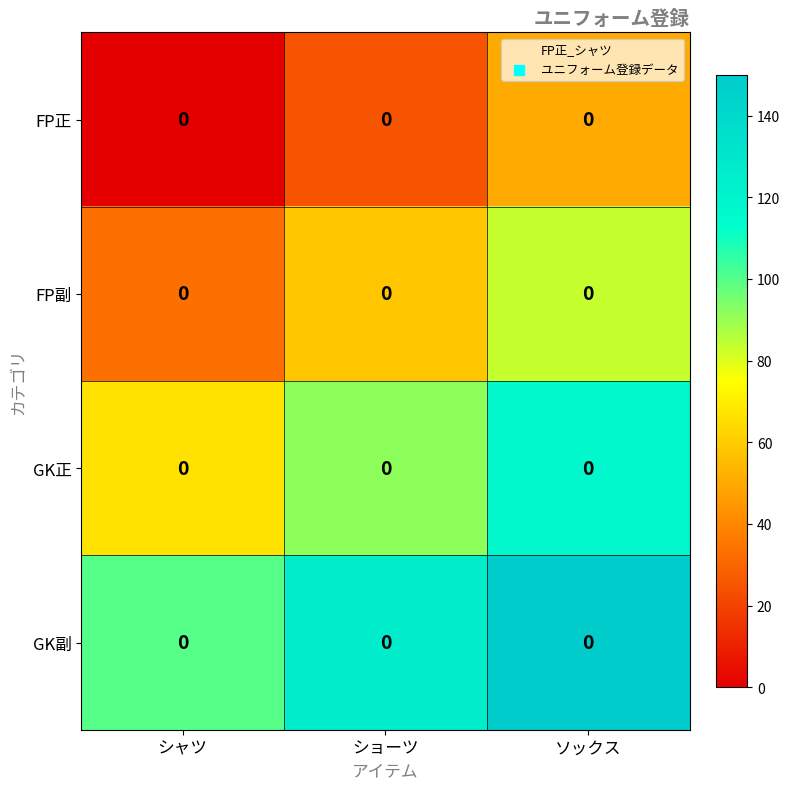

What is the difference between the FP正 values at ソックス and シャツ?

50.0